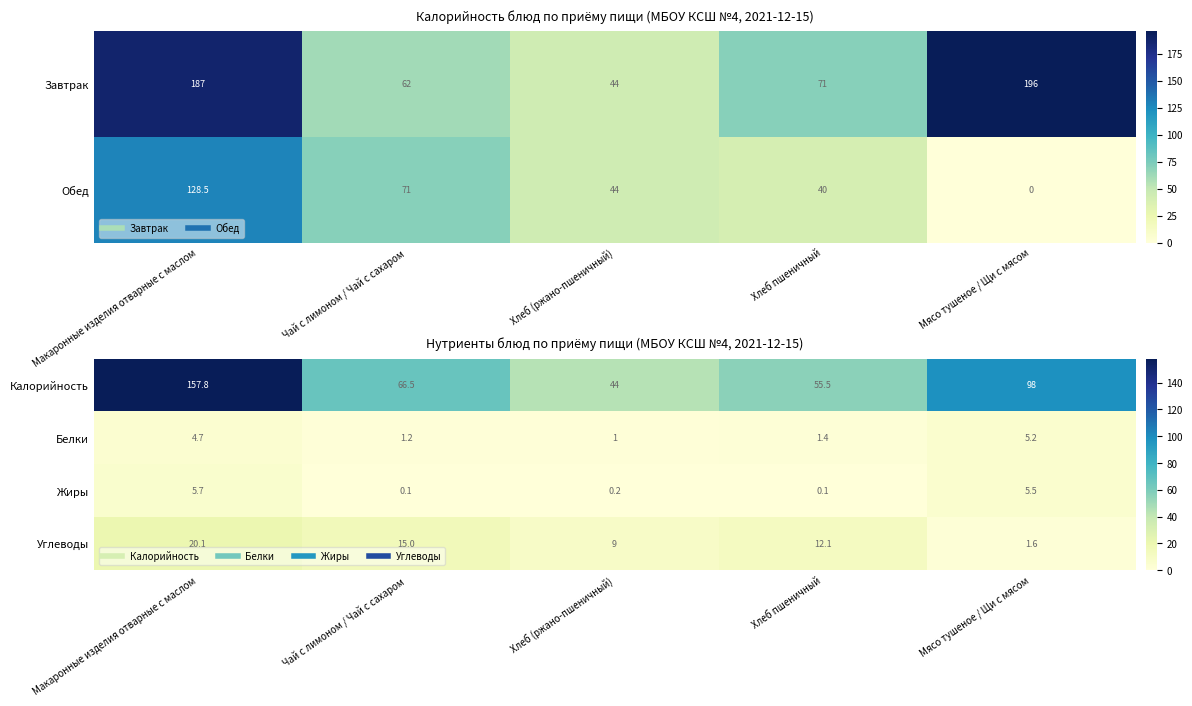

Rank the series at Мясо тушеное / Щи с мясом from lowest to highest value.

Углеводы, Белки, Жиры, Калорийность